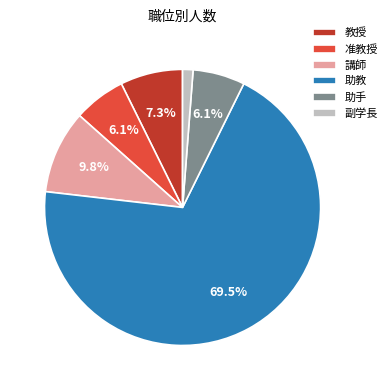

Do 助手 and 講師 together represent more than half of the pie?

No